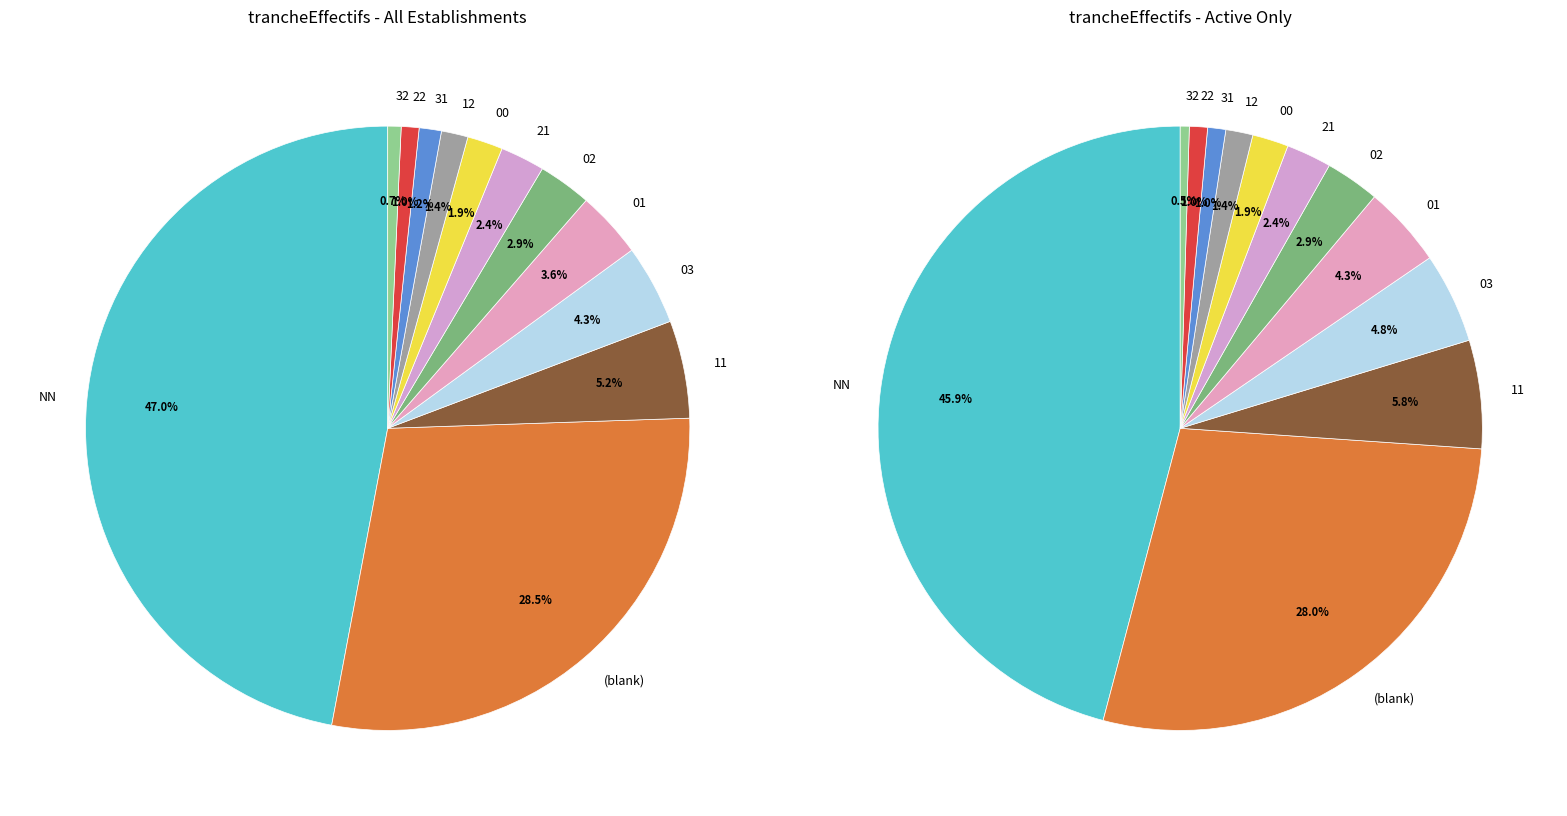

To the nearest percent, what is the average slice percentage?

8%